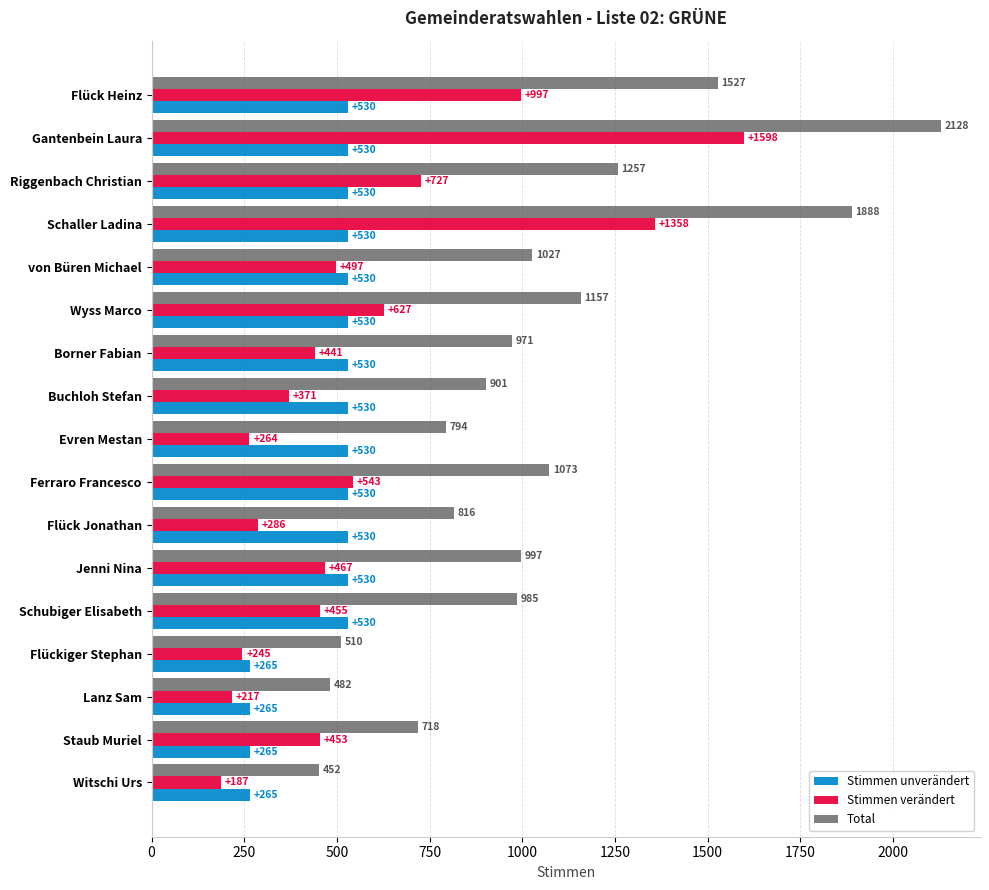

How many series are shown in this chart?

3